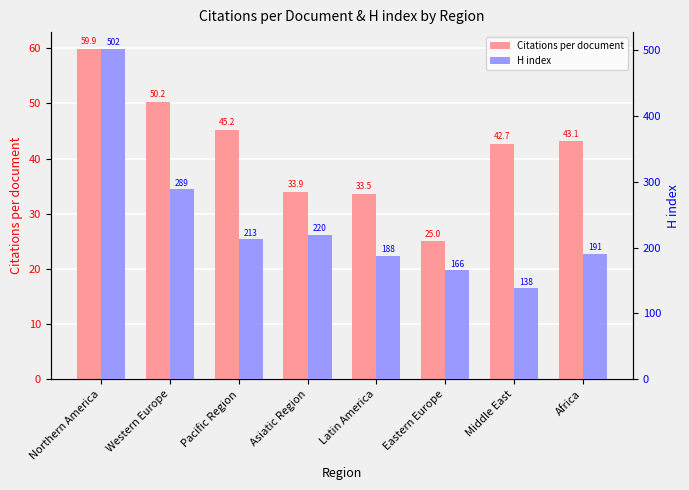

What are all the series names shown in the legend?

Citations per document, H index